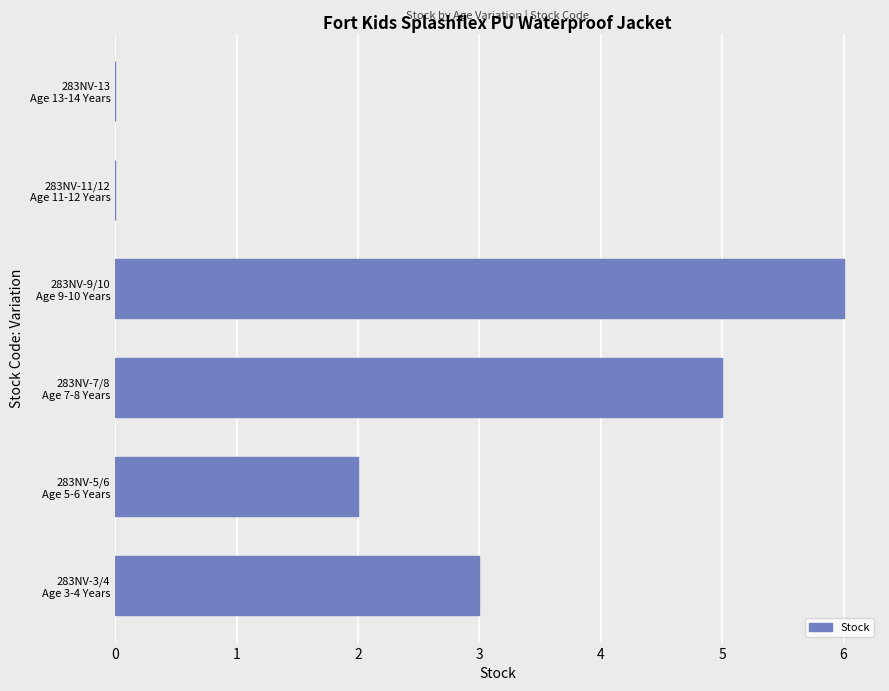

What is the sum of all values?

16